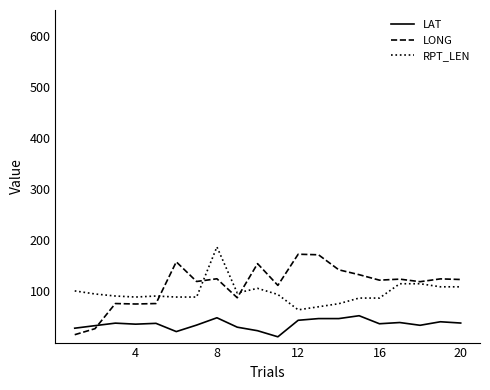

True or false: LAT and RPT_LEN intersect in this chart.

False